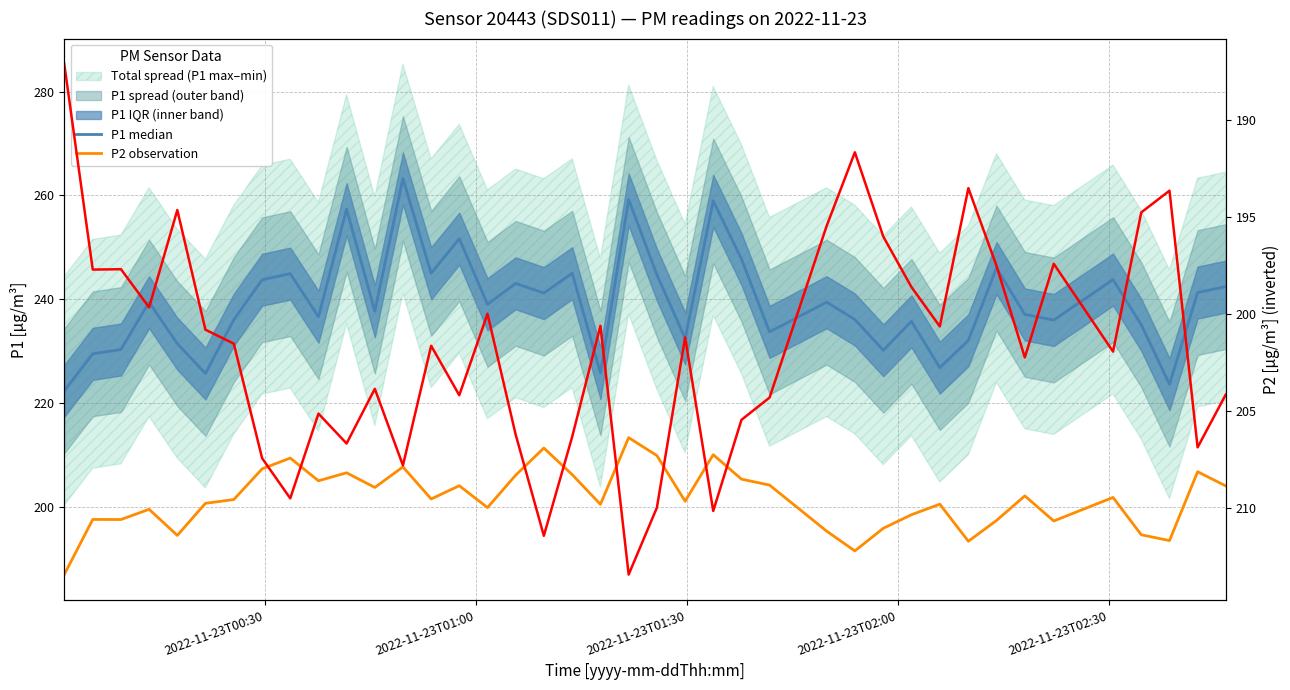

Reading left to right, what are all the values shown in this chart?

P1 median: 222.4	229.6	230.4	239.5	231.5	225.8	236.1	243.8	245.0	236.7	257.4	237.8	263.3	245.0	251.7	239.1	243.1	241.2	245.1	225.9	259.2	244.8	232.5	258.9	247.8	233.8	239.5	236.2	230.2	235.8	226.9	232.2	246.1	237.1	236.1	243.8	235.2	223.7	241.3	242.5
P2 observation: 187.1	197.7	197.7	199.7	194.6	200.8	201.5	207.4	209.5	205.1	206.7	203.8	207.8	201.6	204.2	200.0	206.2	211.4	206.3	200.6	213.4	210.0	201.2	210.2	205.4	204.3	195.4	191.7	196.0	198.6	200.6	193.5	197.5	202.2	197.4	201.9	194.8	193.6	206.9	204.2
P2 (right axis): 187.1	197.7	197.7	199.7	194.6	200.8	201.5	207.4	209.5	205.1	206.7	203.8	207.8	201.6	204.2	200.0	206.2	211.4	206.3	200.6	213.4	210.0	201.2	210.2	205.4	204.3	195.4	191.7	196.0	198.6	200.6	193.5	197.5	202.2	197.4	201.9	194.8	193.6	206.9	204.2